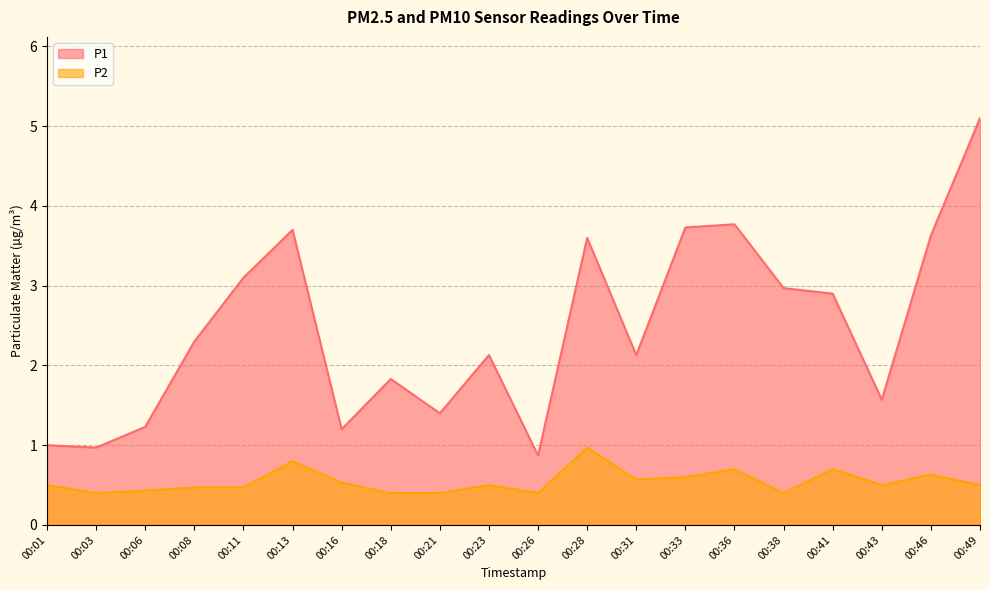

True or false: P2 has a value of 0.3 at 00:31.

False